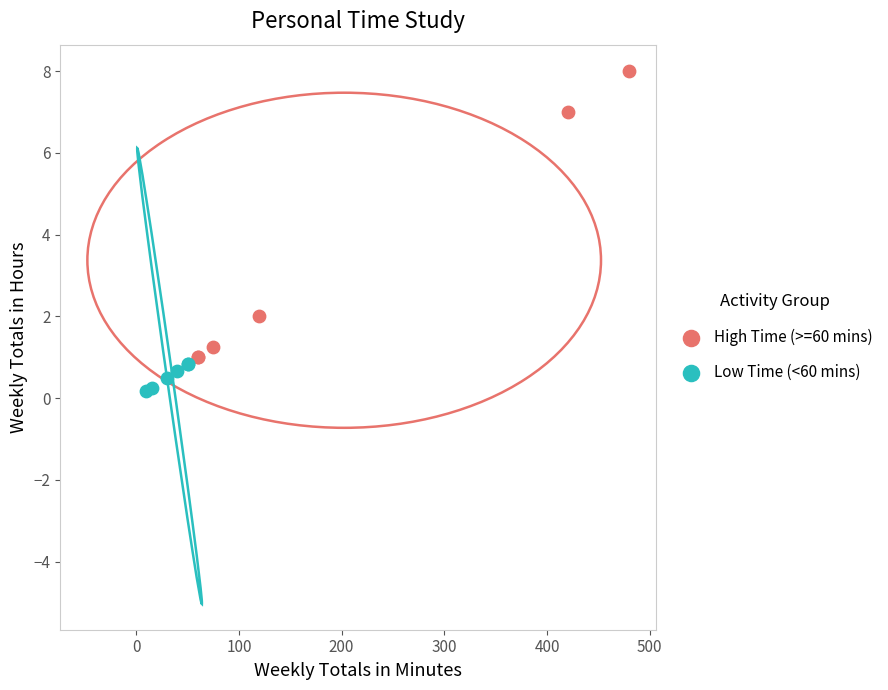

Which series reaches the maximum Y coordinate?

High Time (>=60 mins)